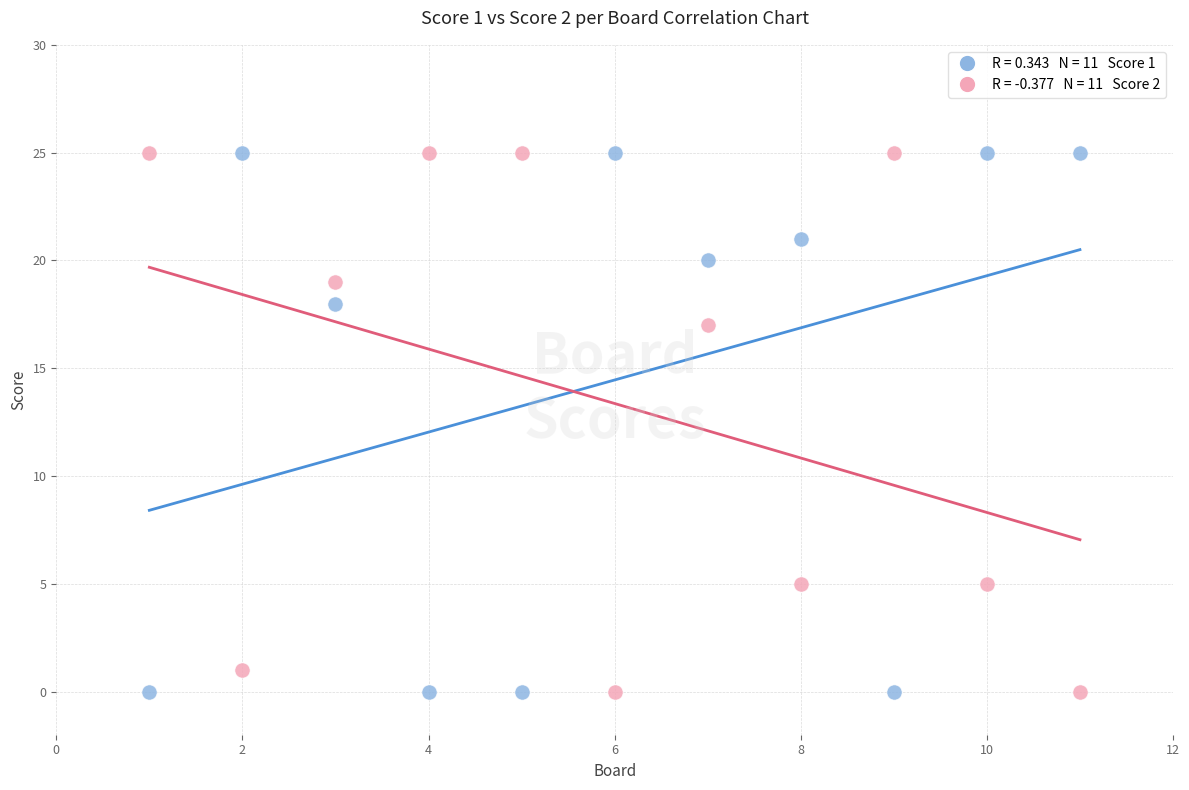

Across all series, what Y value is closest to 12?

17